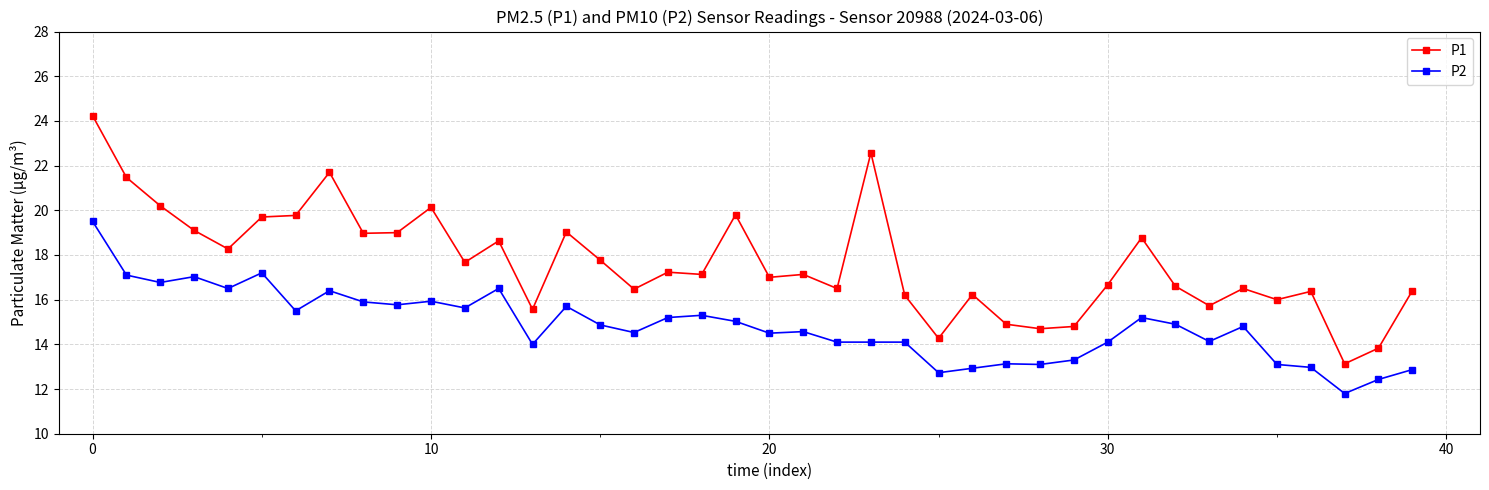

How many lines are shown in the chart?

2